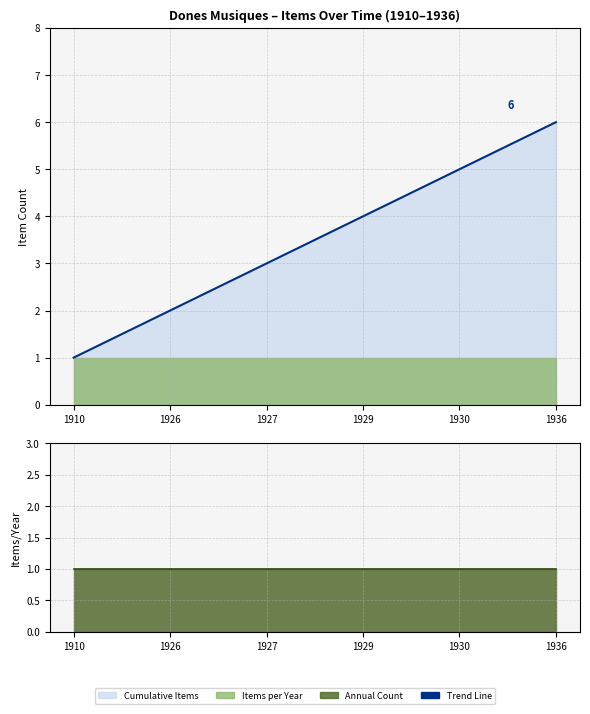

What is the approximate value at 1926?

2